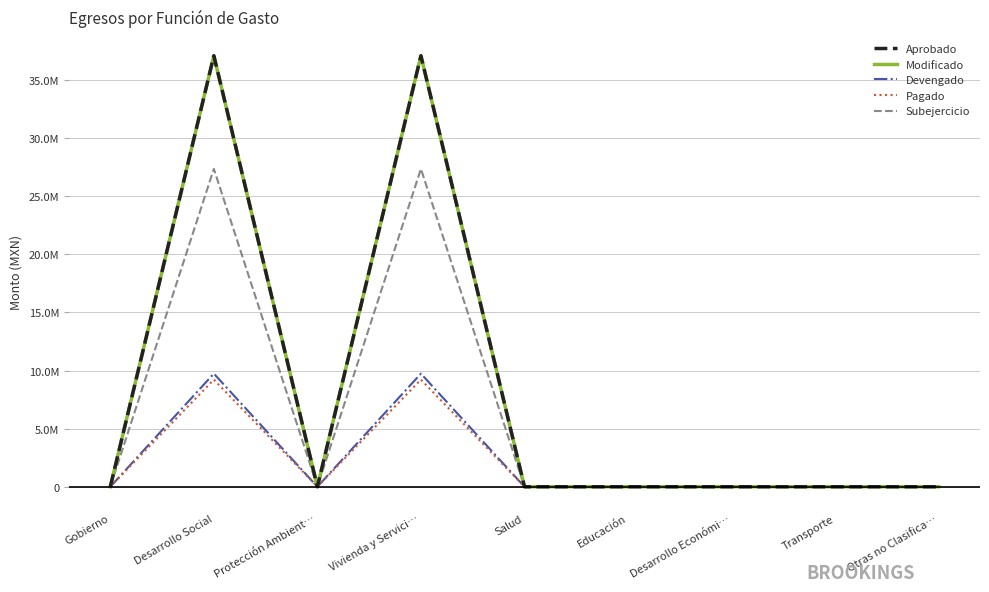

What is the difference between the second highest and second lowest values in the Modificado series?

37083705.4